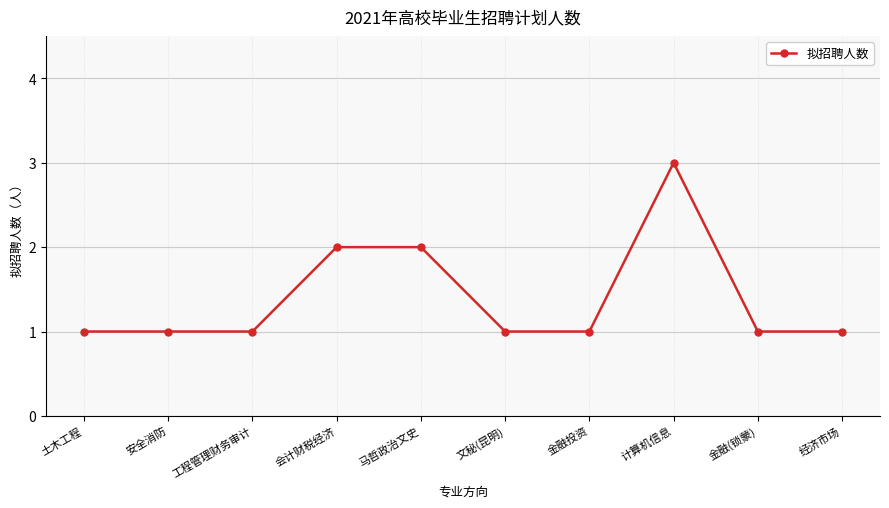

Does the chart have visible grid lines?

Yes